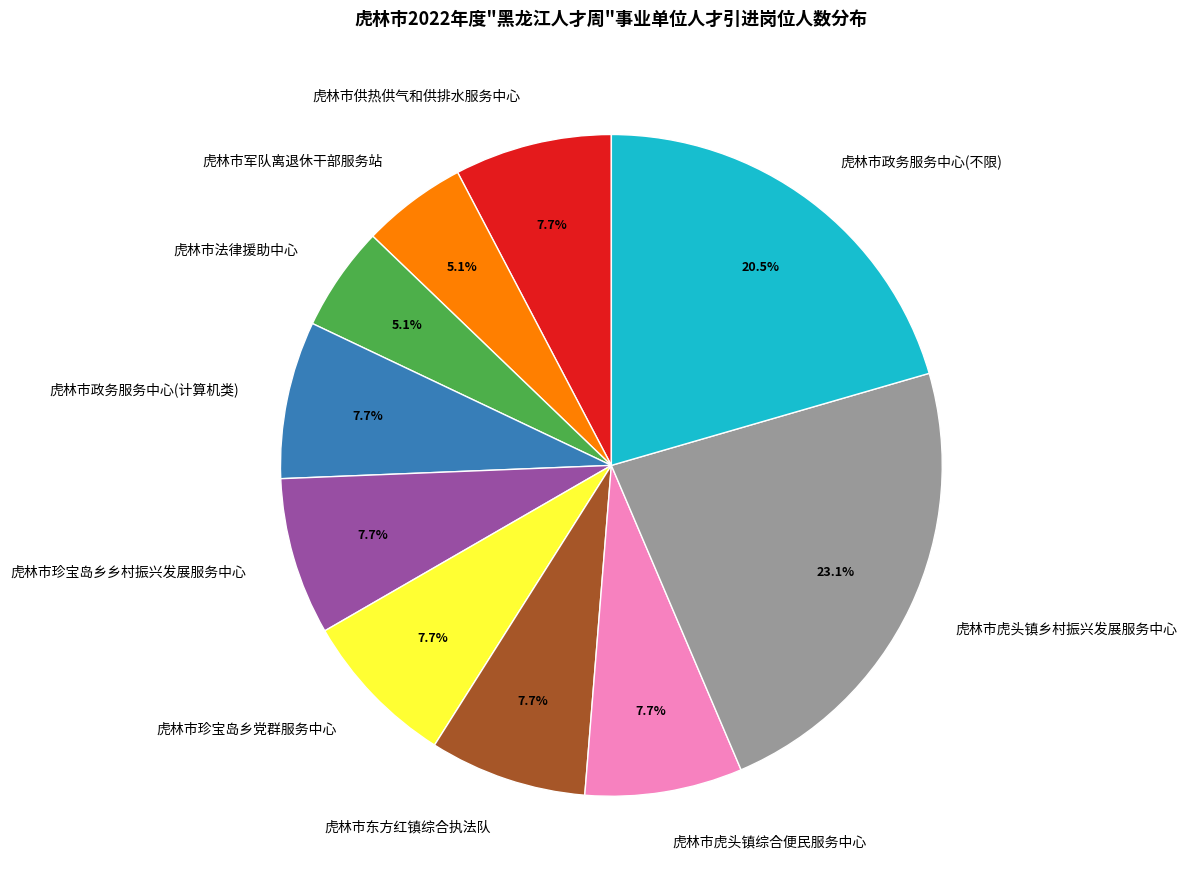

Between 虎林市虎头镇乡村振兴发展服务中心 and 虎林市东方红镇综合执法队, which is larger?

虎林市虎头镇乡村振兴发展服务中心